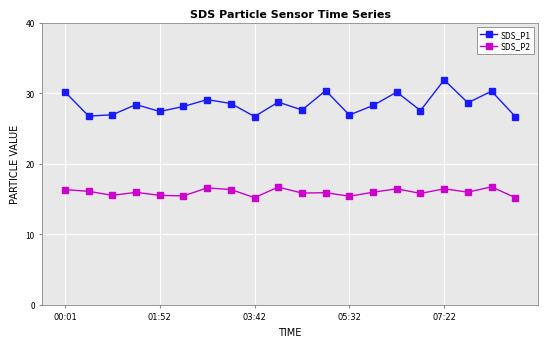

Which series has the largest total across all categories?

SDS_P1